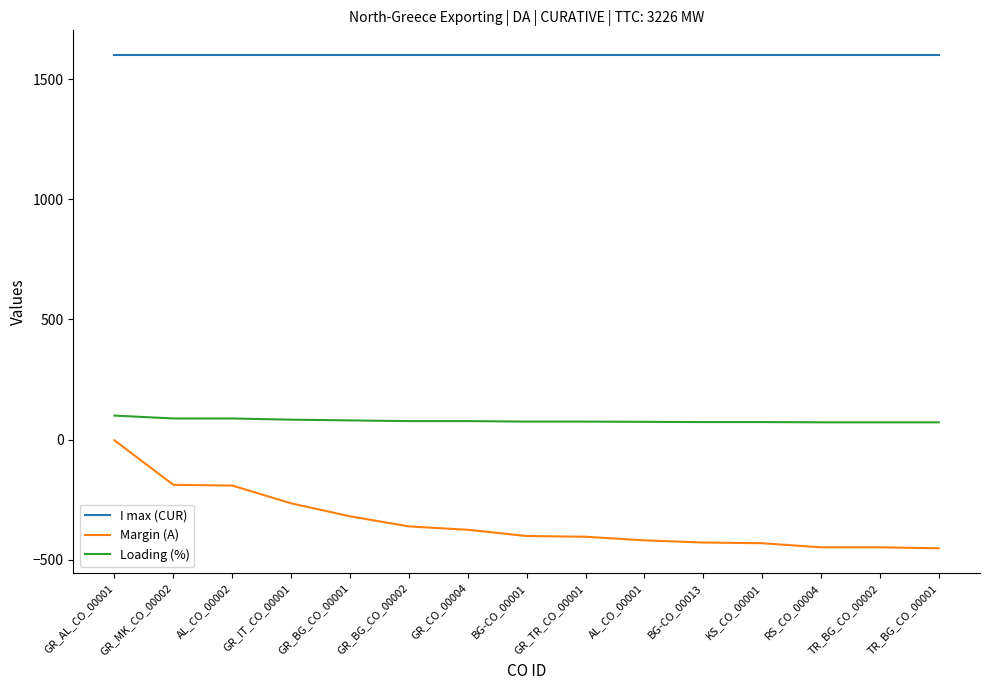

The value of Margin (A) at TR_BG_CO_00001 is -452. True or false?

True